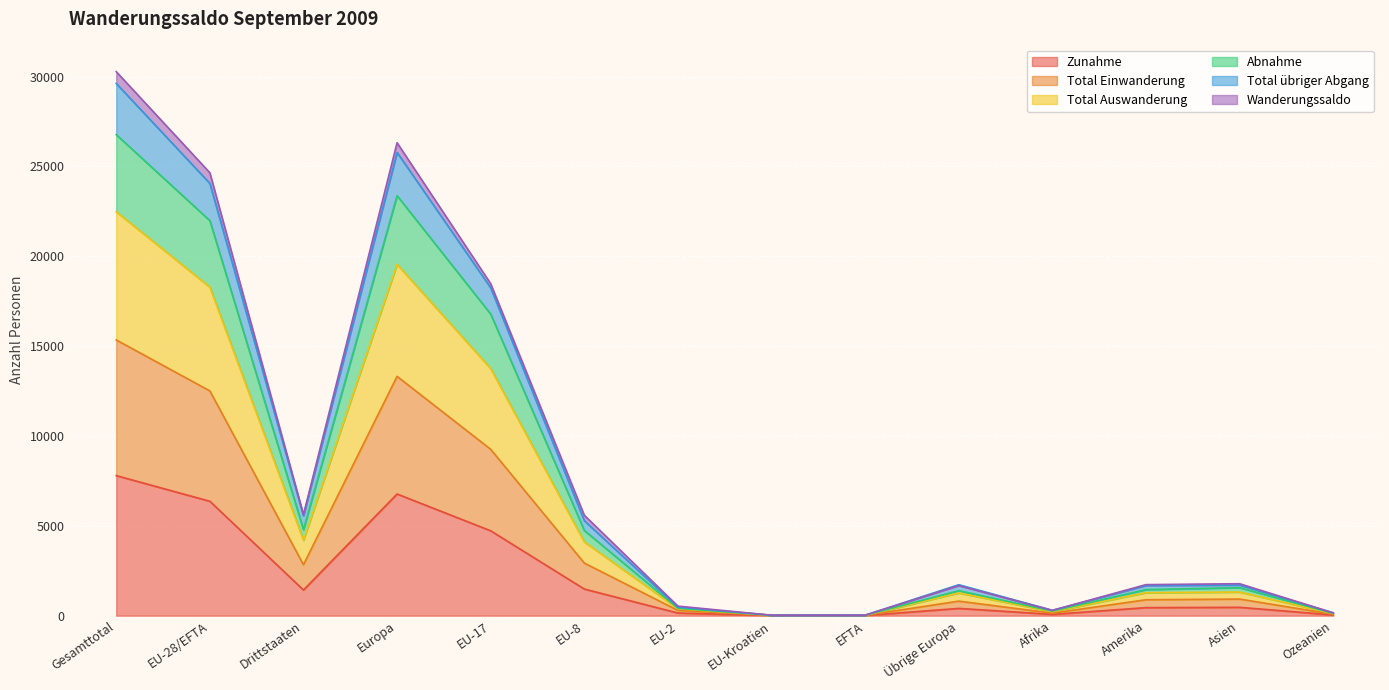

The Total Auswanderung series shows 45468 at Europa. True or false?

False